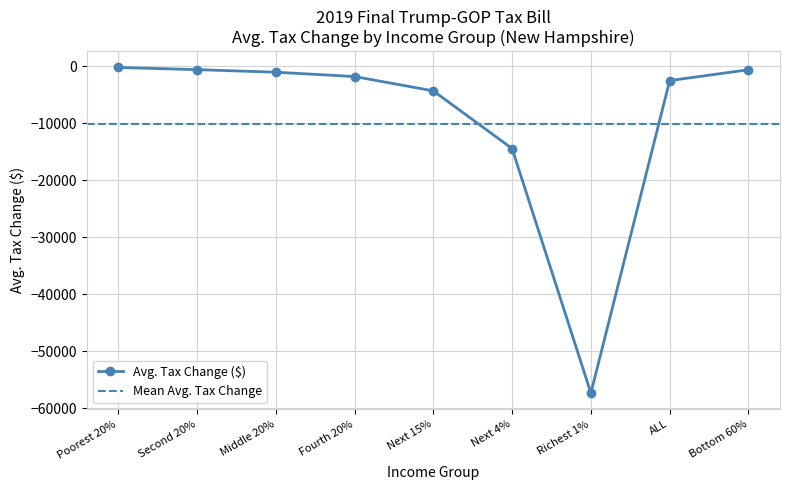

At which category does the chart reach its peak across all series?

Poorest 20%